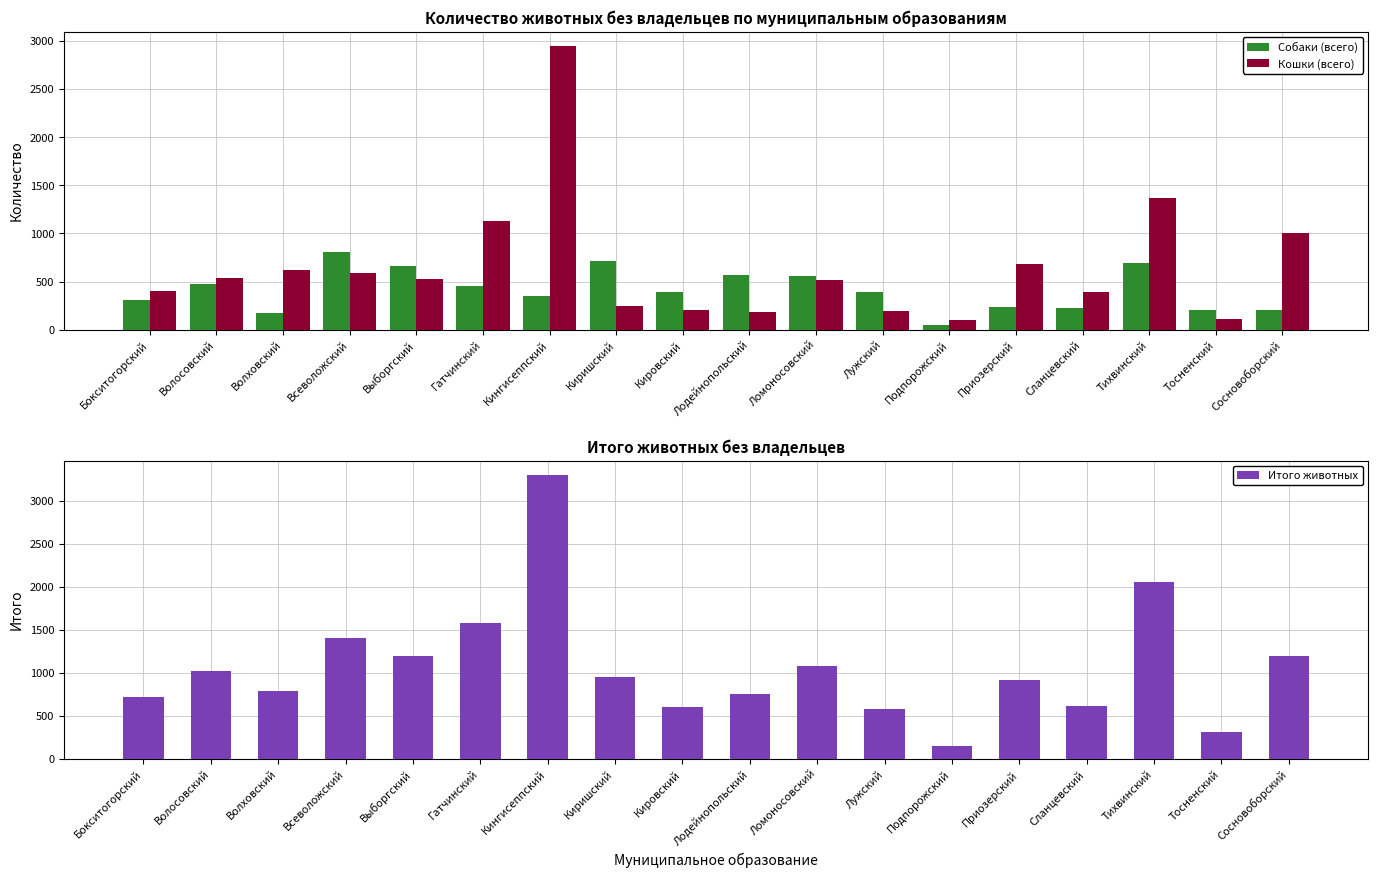

At which label is Кошки (всего) closest to 1526?

Тихвинский